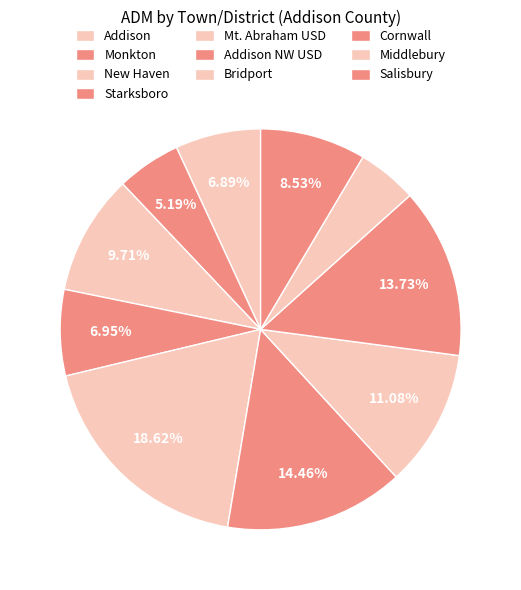

Approximately how many times larger is the value at Addison NW USD compared to Salisbury?

1.7